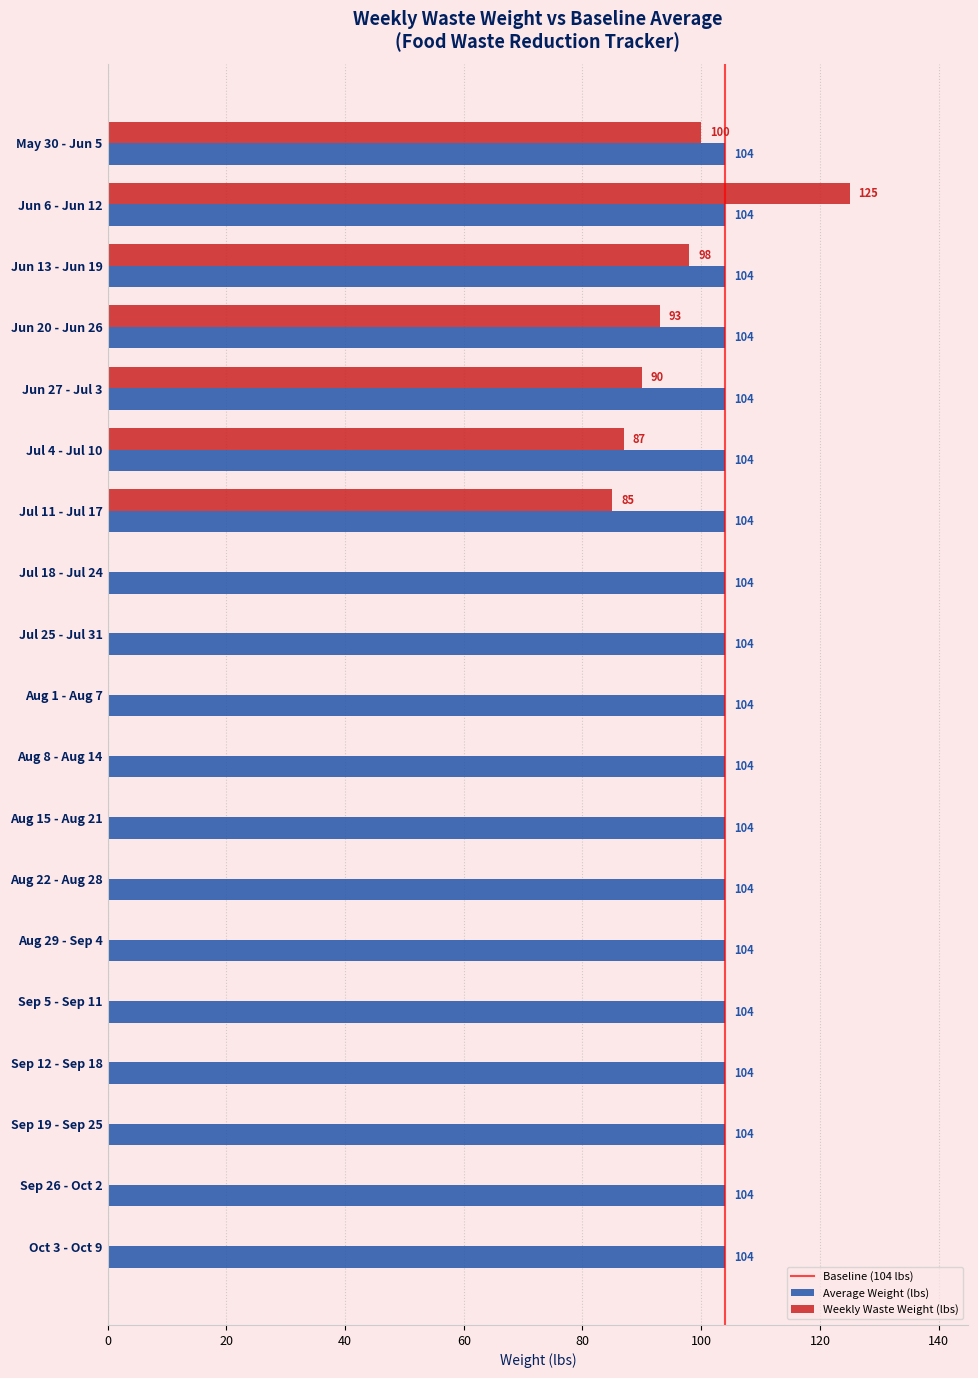

Which series changed the most between May 30 - Jun 5 and Jun 13 - Jun 19?

Weekly Waste Weight (lbs)